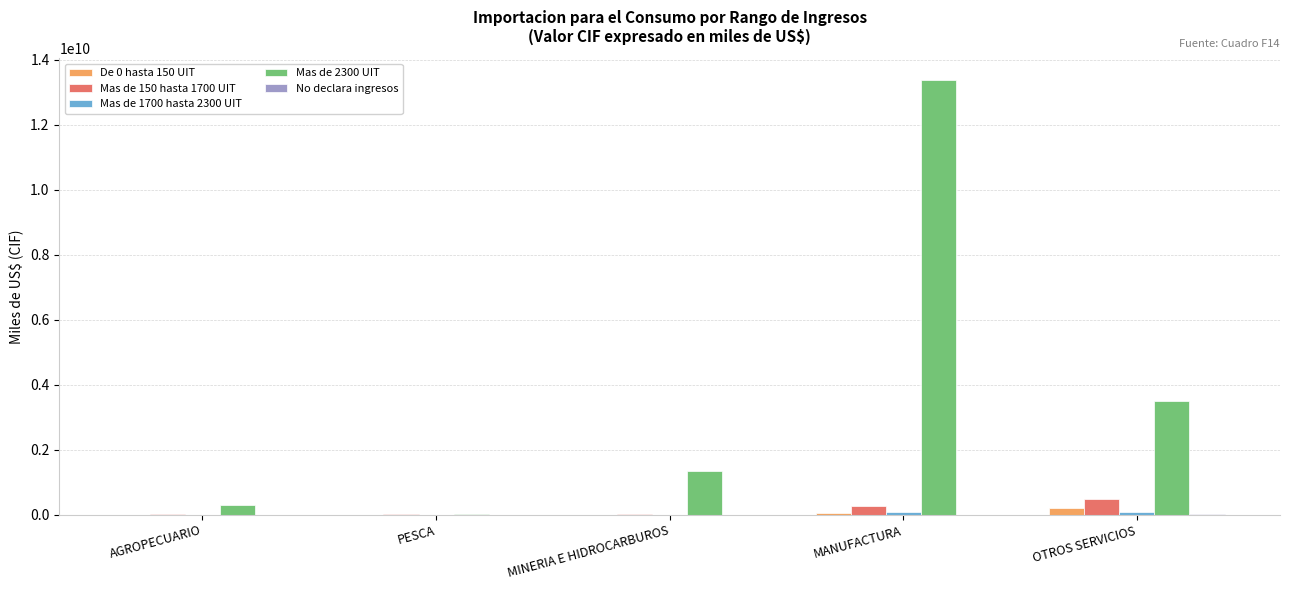

Is the value of Mas de 150 hasta 1700 UIT at MANUFACTURA greater than the value of De 0 hasta 150 UIT at AGROPECUARIO?

Yes